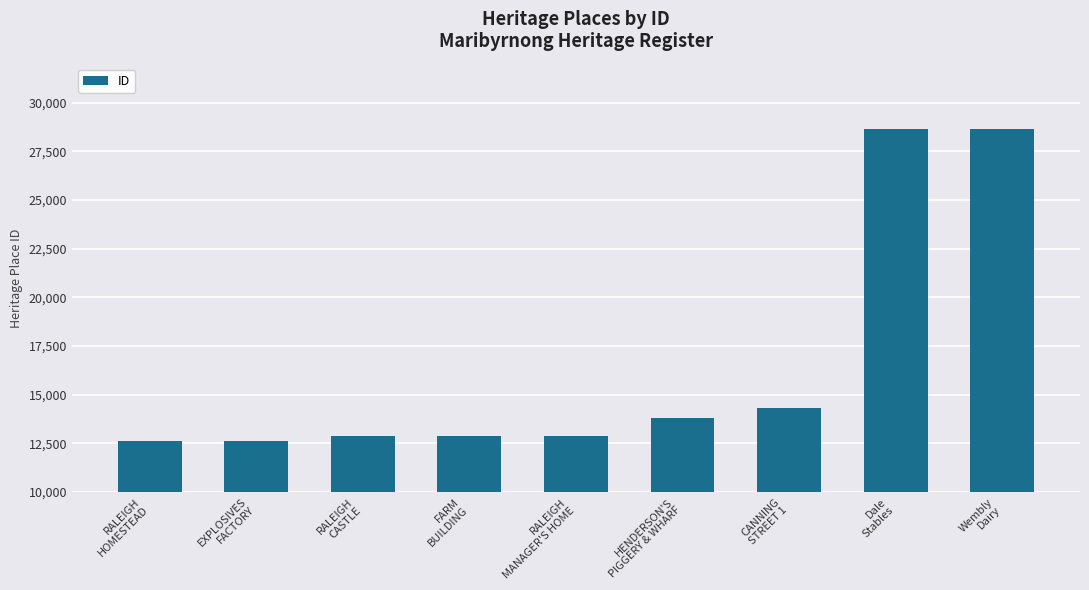

What is the average value?

16591